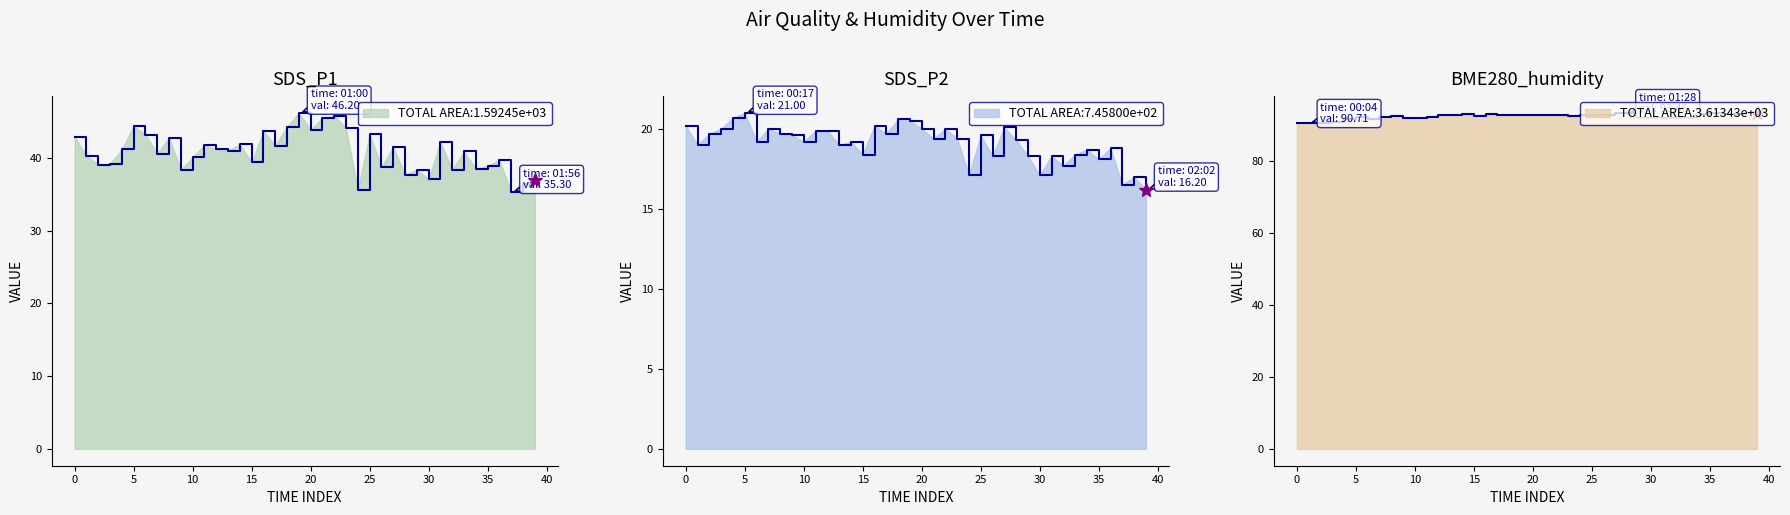

Reading right to left, list all the values displayed in this chart.

SDS_P1: 37.0	36.4	35.3	39.7	38.9	38.5	40.9	38.4	42.2	37.1	38.4	37.7	41.5	38.8	43.3	35.6	44.1	45.8	45.5	43.9	46.2	44.3	41.7	43.7	39.4	41.9	41.0	41.2	41.8	40.1	38.4	42.8	40.6	43.2	44.4	41.2	39.2	39.1	40.3	42.9
SDS_P2: 16.2	17.0	16.5	18.8	18.1	18.7	18.4	17.7	18.3	17.1	18.3	19.3	20.1	18.3	19.6	17.1	19.4	20.0	19.4	20.0	20.5	20.6	19.7	20.2	18.4	19.2	19.0	19.9	19.9	19.2	19.6	19.7	20.0	19.2	21.0	20.7	20.0	19.7	19.0	20.2
BME280_humidity: 93.4	93.3	93.1	93.1	93.3	93.1	93.0	93.2	93.2	93.4	93.3	93.5	93.3	92.9	92.8	92.9	92.7	92.8	92.8	92.8	92.9	92.8	92.8	93.1	92.7	93.0	92.8	92.8	92.4	92.0	92.1	92.7	92.3	91.7	92.3	91.9	91.0	90.8	90.7	90.8